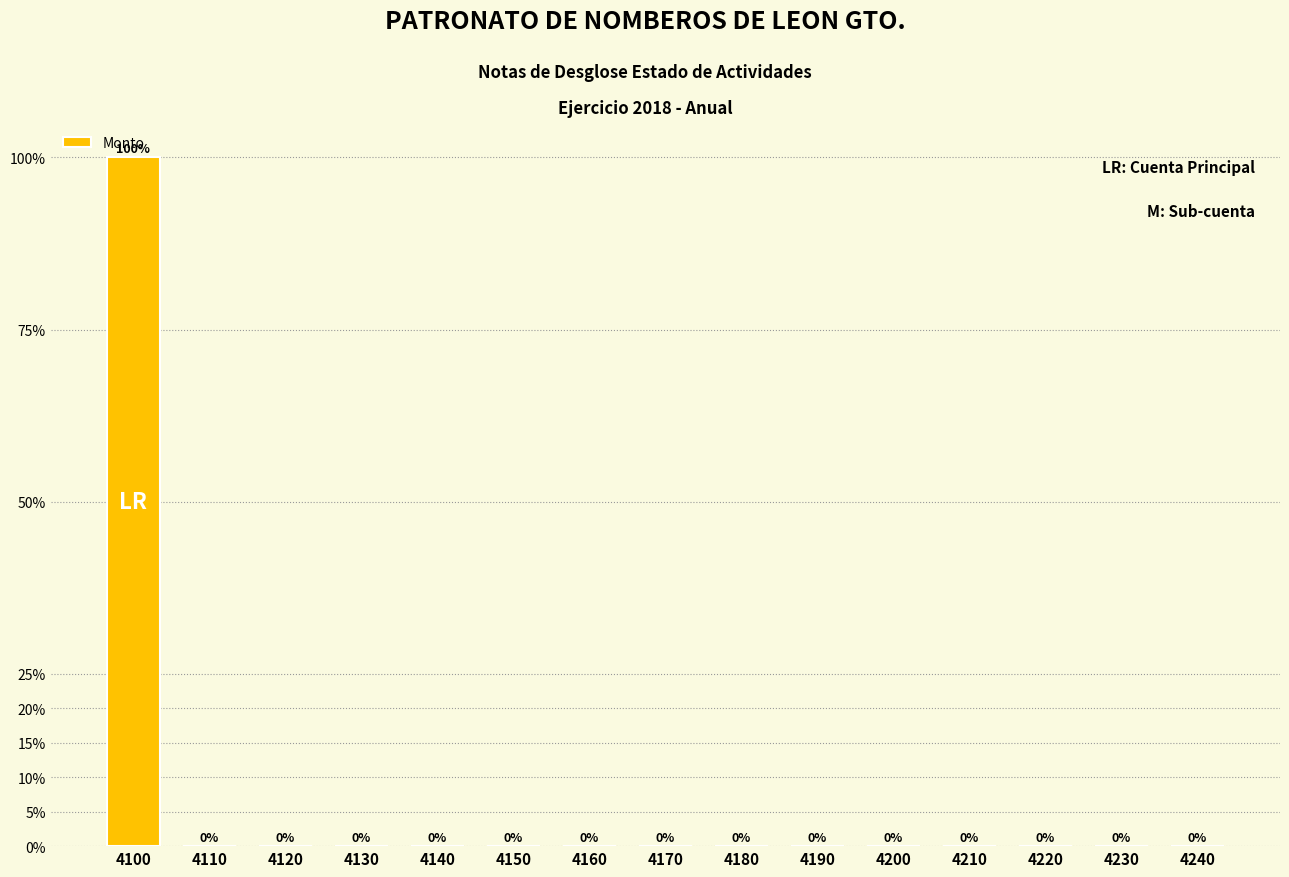

Reading left to right, what are all the values shown in this chart?

4100=100	4110=0	4120=0	4130=0	4140=0	4150=0	4160=0	4170=0	4180=0	4190=0	4200=0	4210=0	4220=0	4230=0	4240=0